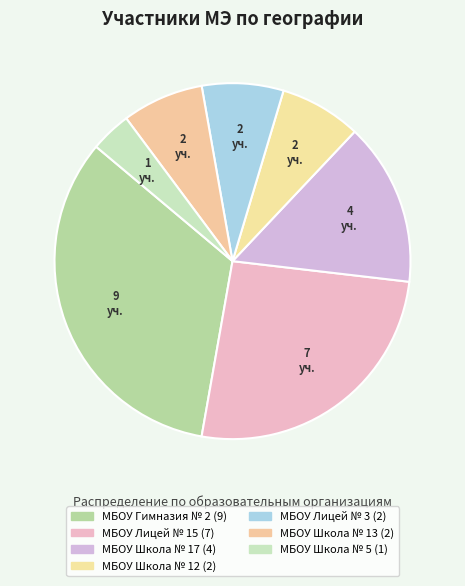

To the nearest percent, what is the average slice percentage?

14%